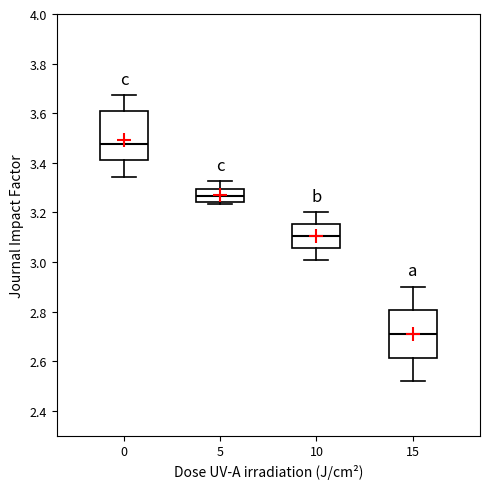

Which box has the lowest median line?

15